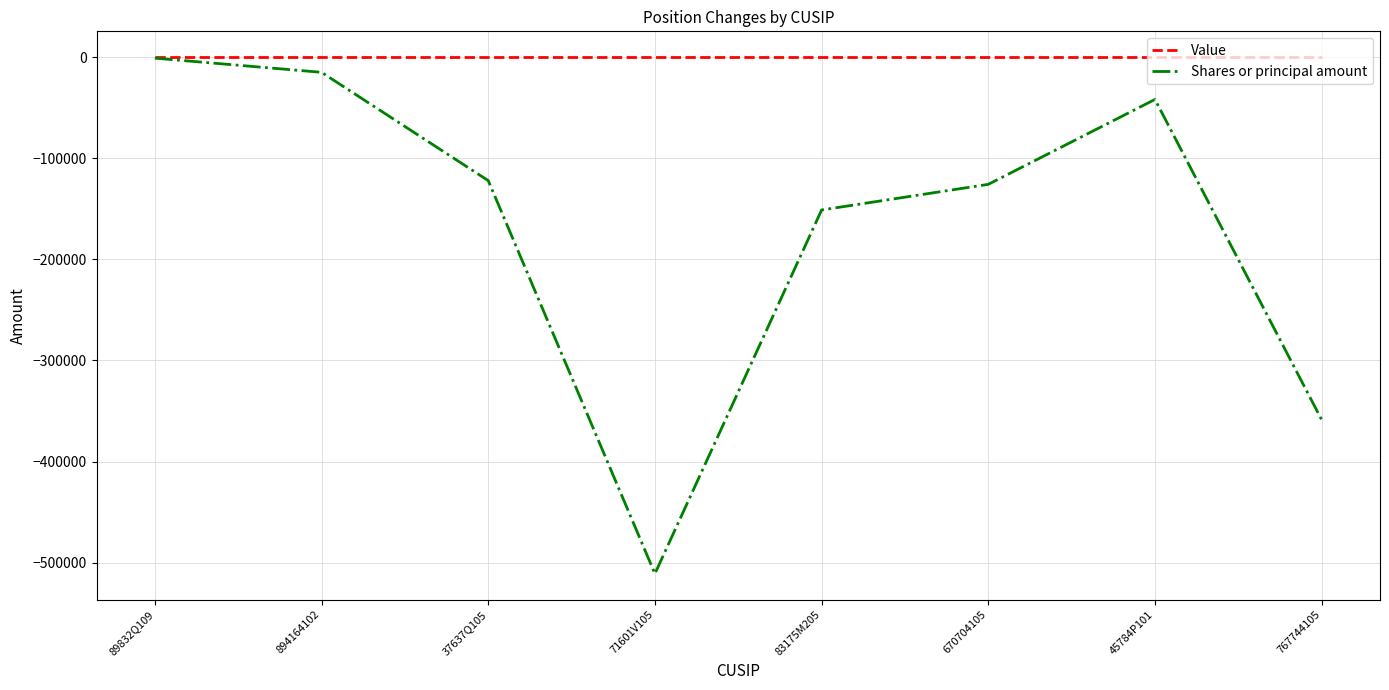

Which series has the largest total across all categories?

Value